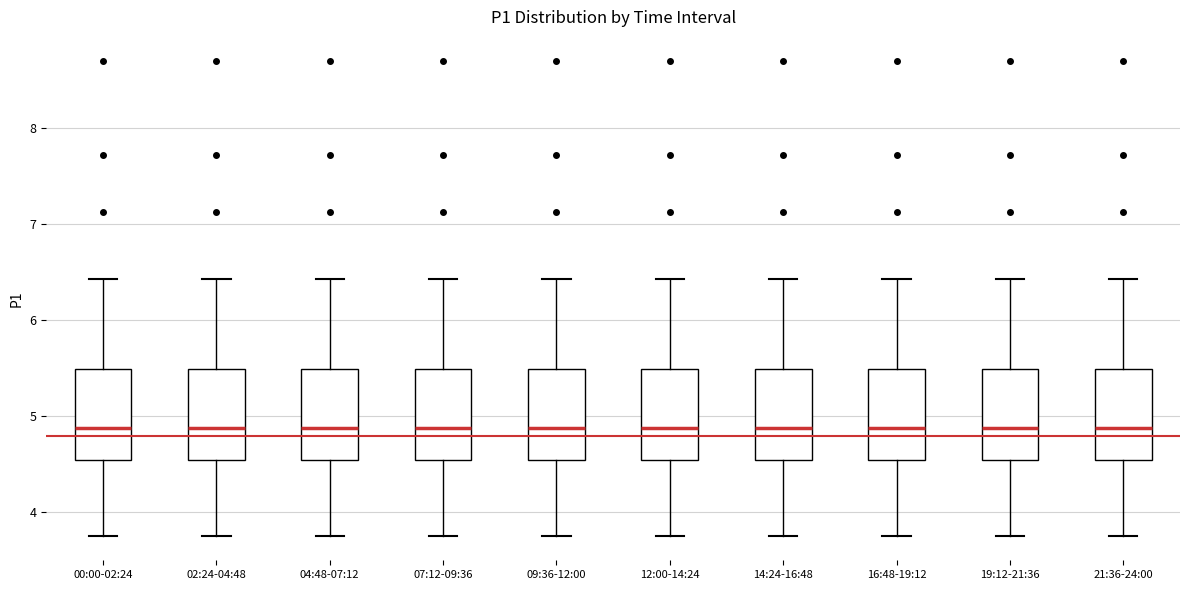

Reading left to right, transcribe this box plot: for each box, give where its median line is, the range the box spans, and where its two whiskers end, as read against the y-axis. The values are not printed on the chart, so give them approximately, as read against the axis.

00:00-02:24: median 4.9, box 4.5 to 5.5, whiskers 3.8 to 6.4
02:24-04:48: median 4.9, box 4.5 to 5.5, whiskers 3.8 to 6.4
04:48-07:12: median 4.9, box 4.5 to 5.5, whiskers 3.8 to 6.4
07:12-09:36: median 4.9, box 4.5 to 5.5, whiskers 3.8 to 6.4
09:36-12:00: median 4.9, box 4.5 to 5.5, whiskers 3.8 to 6.4
12:00-14:24: median 4.9, box 4.5 to 5.5, whiskers 3.8 to 6.4
14:24-16:48: median 4.9, box 4.5 to 5.5, whiskers 3.8 to 6.4
16:48-19:12: median 4.9, box 4.5 to 5.5, whiskers 3.8 to 6.4
19:12-21:36: median 4.9, box 4.5 to 5.5, whiskers 3.8 to 6.4
21:36-24:00: median 4.9, box 4.5 to 5.5, whiskers 3.8 to 6.4